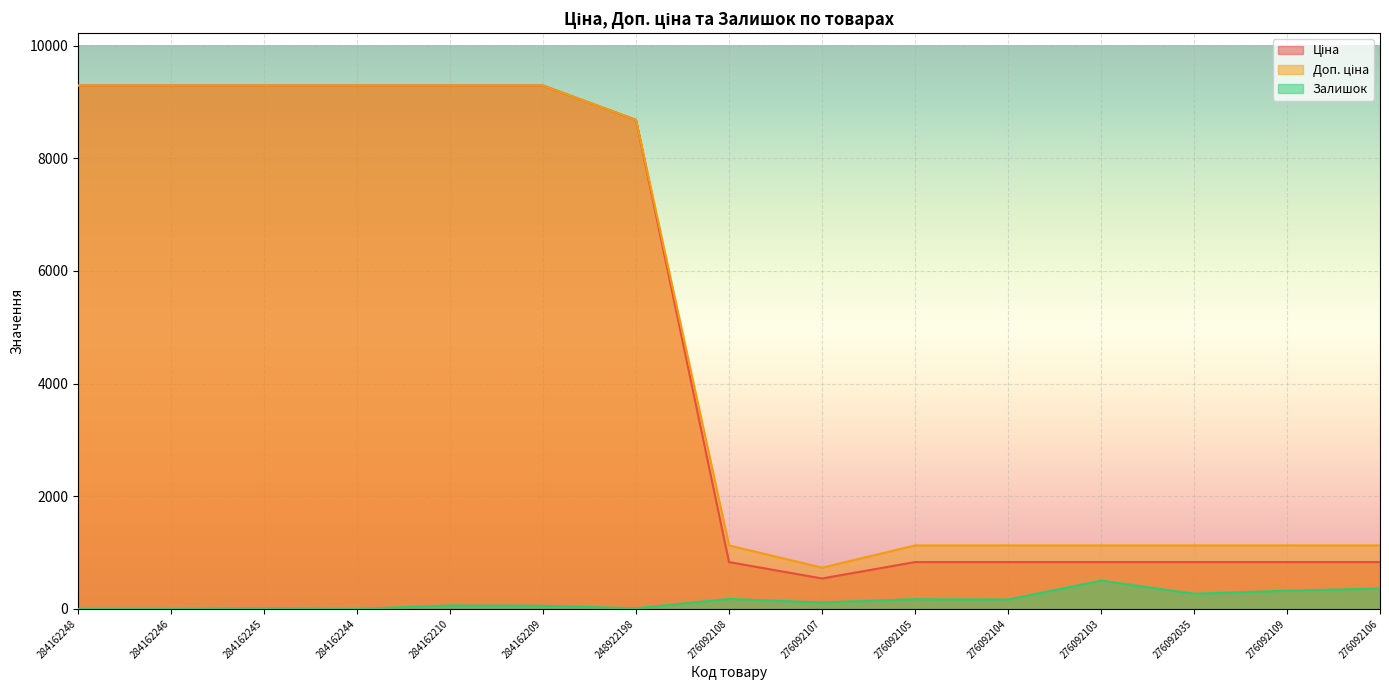

Reading left to right, transcribe all the data shown in this chart.

Ціна: 9290.5	9290.5	9290.5	9290.5	9290.5	9290.5	8679.5	831.5	540.5	831.5	831.5	831.5	831.5	831.5	831.5
Доп. ціна: 9290.5	9290.5	9290.5	9290.5	9290.5	9290.5	8679.5	1126.7	732.0	1126.7	1126.7	1126.7	1126.7	1126.7	1126.7
Залишок: 0.0	0.0	10.0	0.0	62.0	56.0	11.0	177.0	114.0	173.0	166.0	502.0	269.0	323.0	362.0